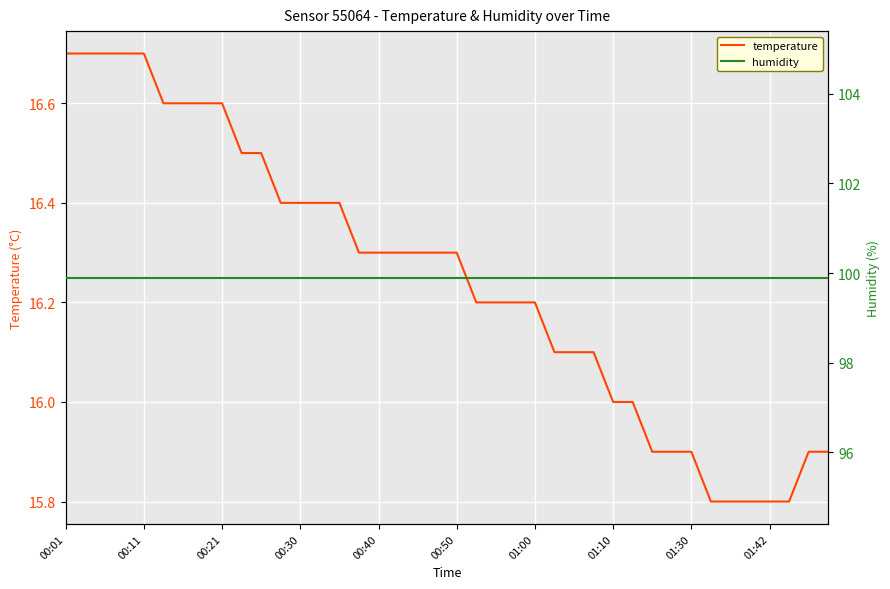

True or false: humidity and temperature intersect in this chart.

False